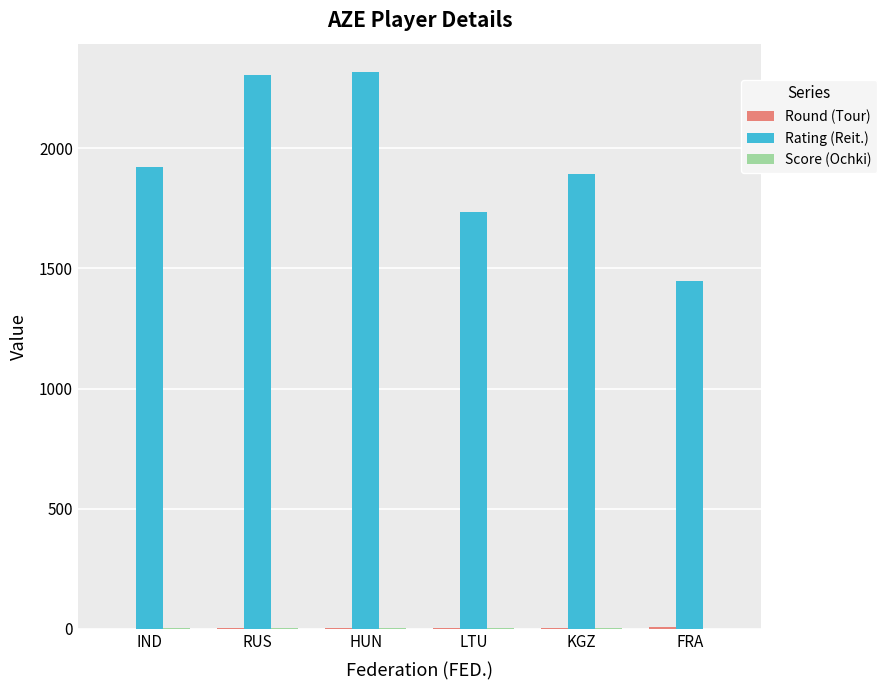

What is the maximum value for Rating (Reit.)?

2319.0